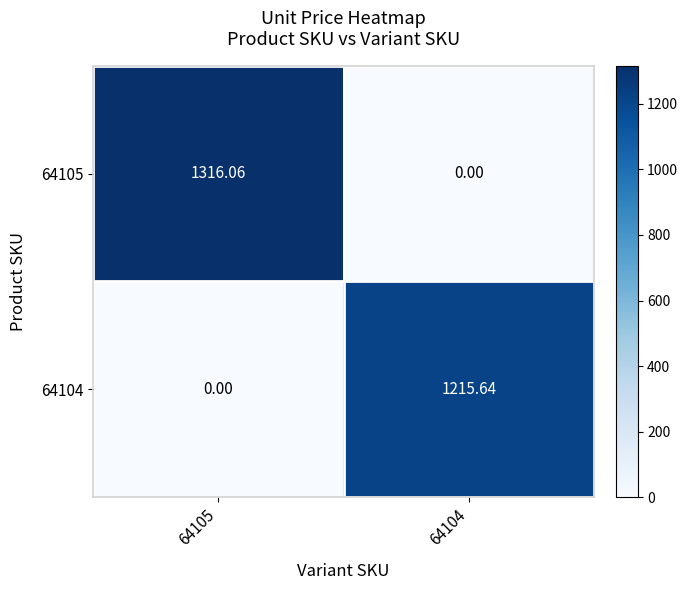

How many values in 64104 are above zero?

1